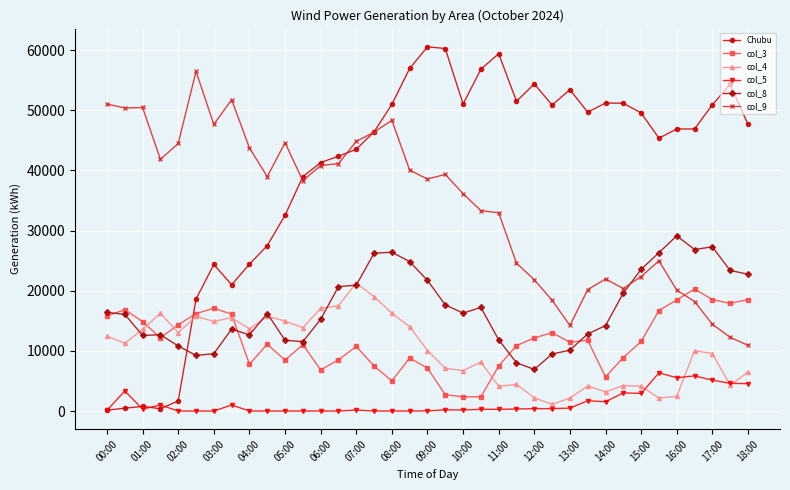

Which series has the widest spread of values?

Chubu